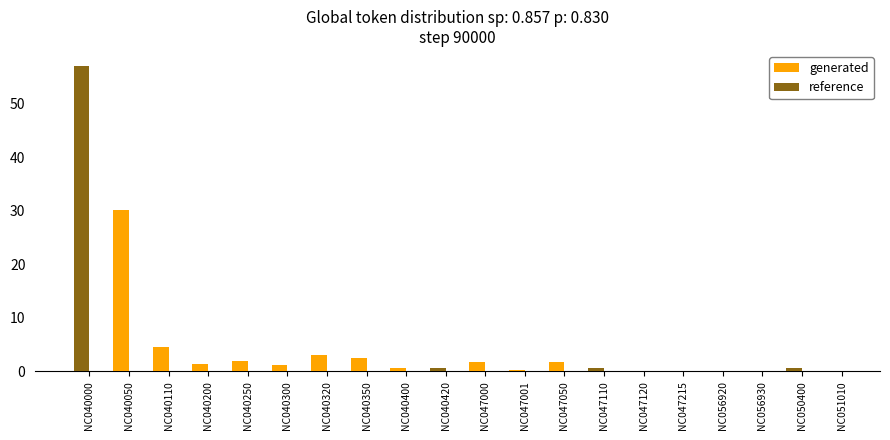

Rank the series by their maximum value, from lowest to highest.

generated, reference